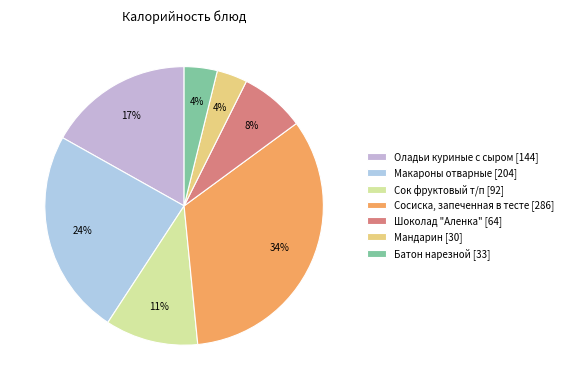

What percentage is the Шоколад "Аленка" slice, to the nearest percent?

8%